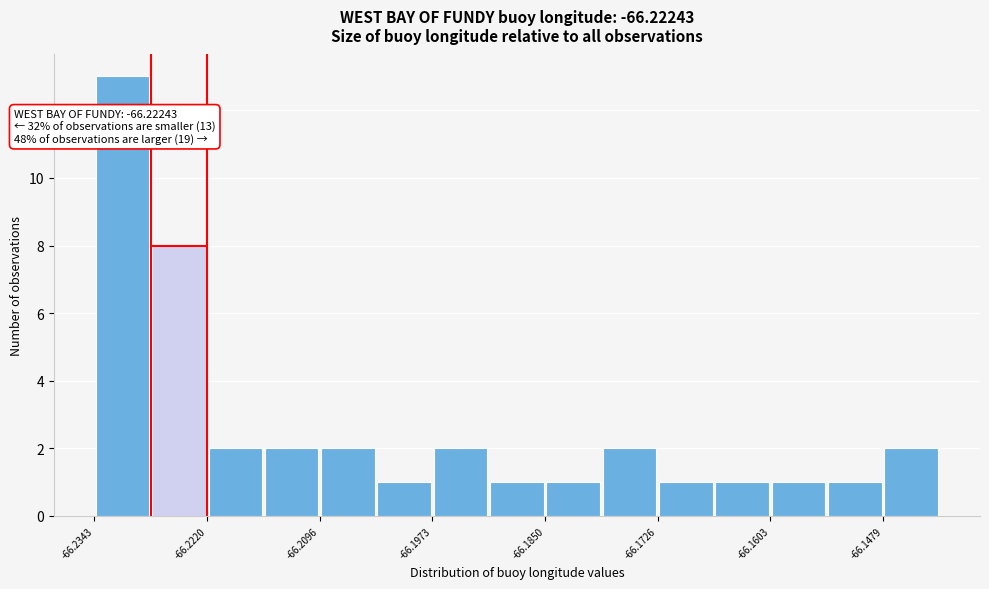

Around what value on the x-axis is the tallest bar? Give the approximate position of its centre, as read against the axis.

-66.232